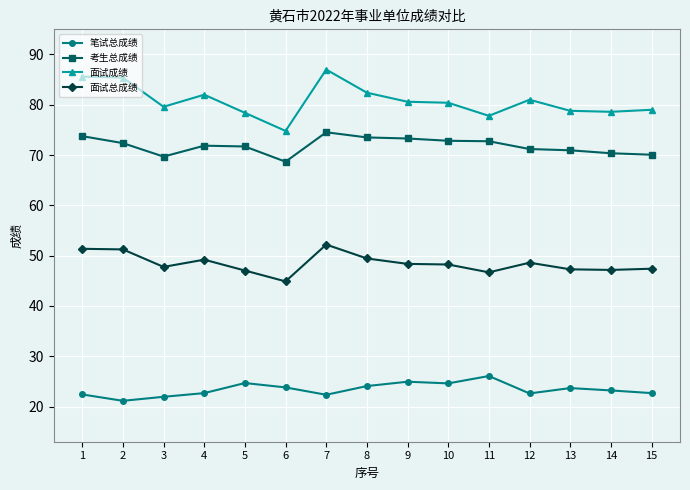

True or false: 面试总成绩 and 笔试总成绩 cross at least once.

False